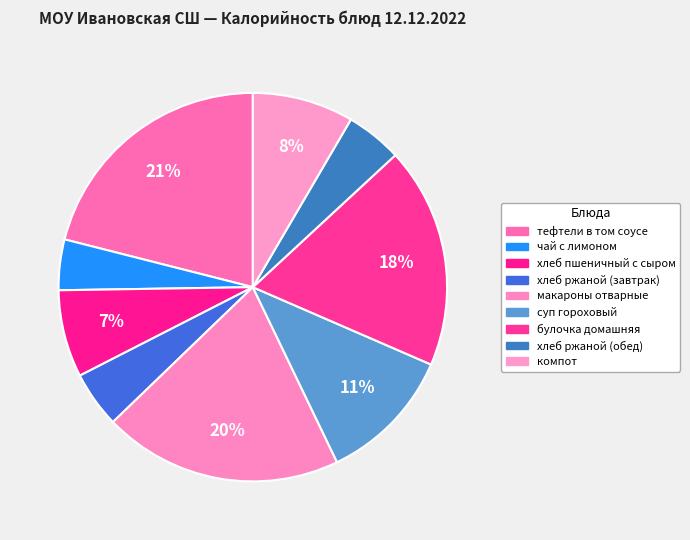

To the nearest percent, what is the difference between the largest and smallest slice percentages?

17%